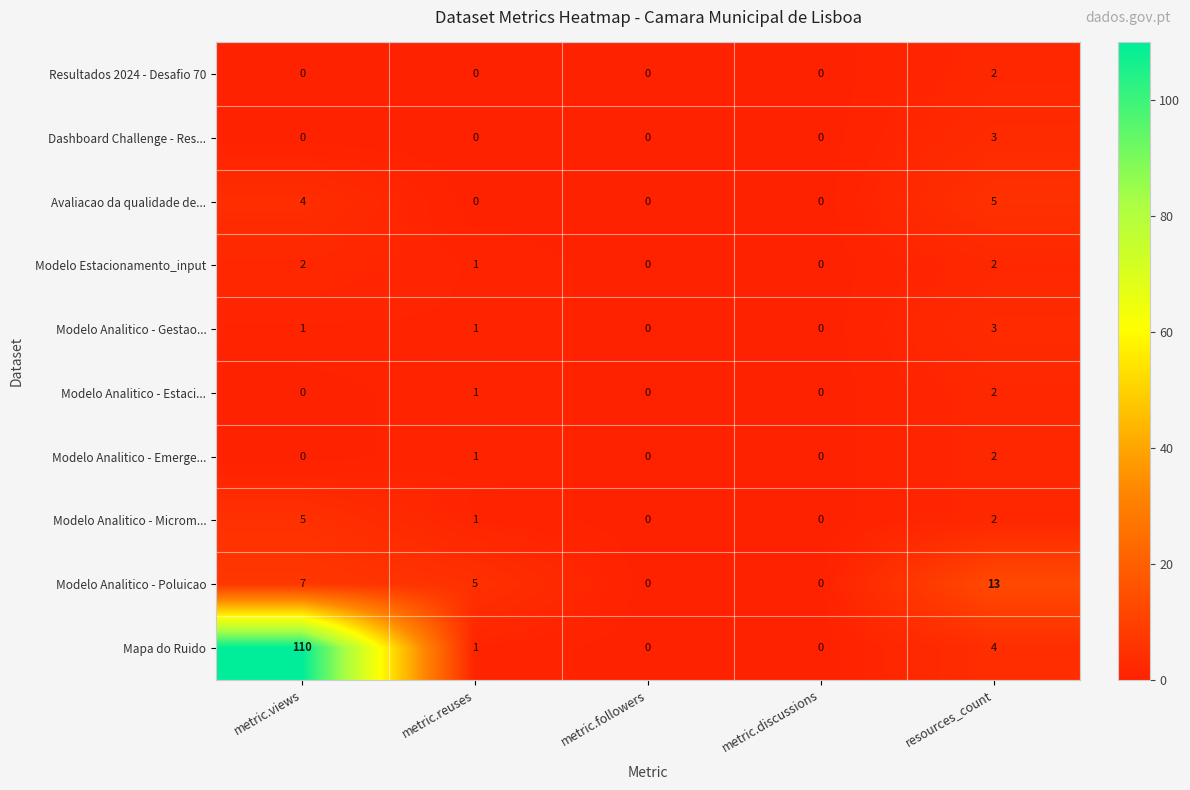

What is the spread (max minus min) of values at resources_count?

11